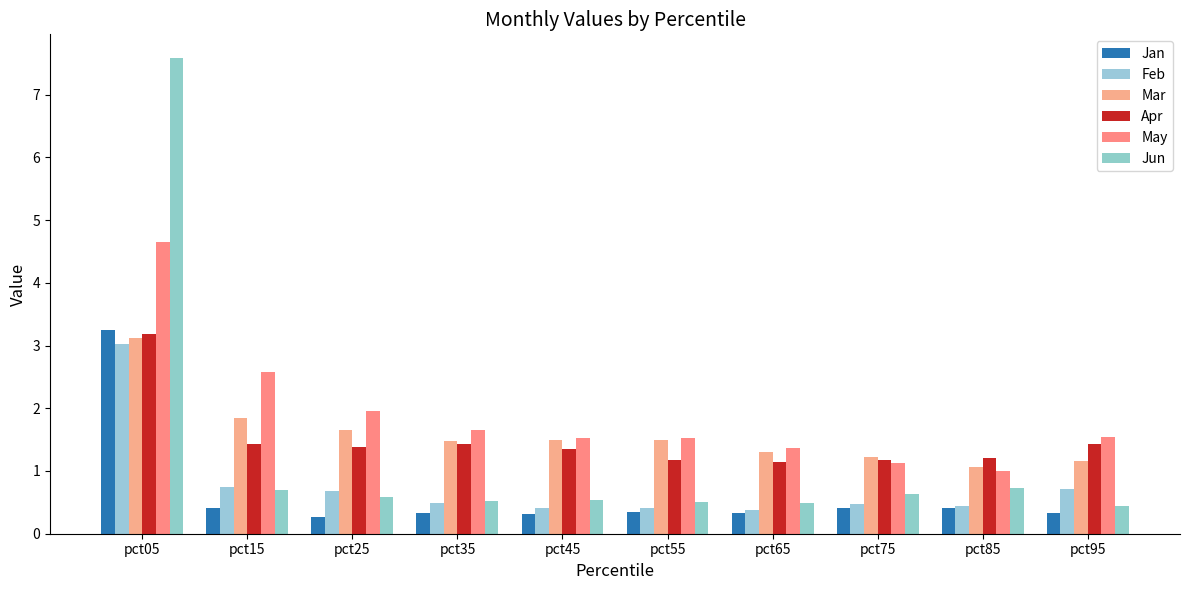

What is the difference between the Jun values at pct45 and pct65?

0.1